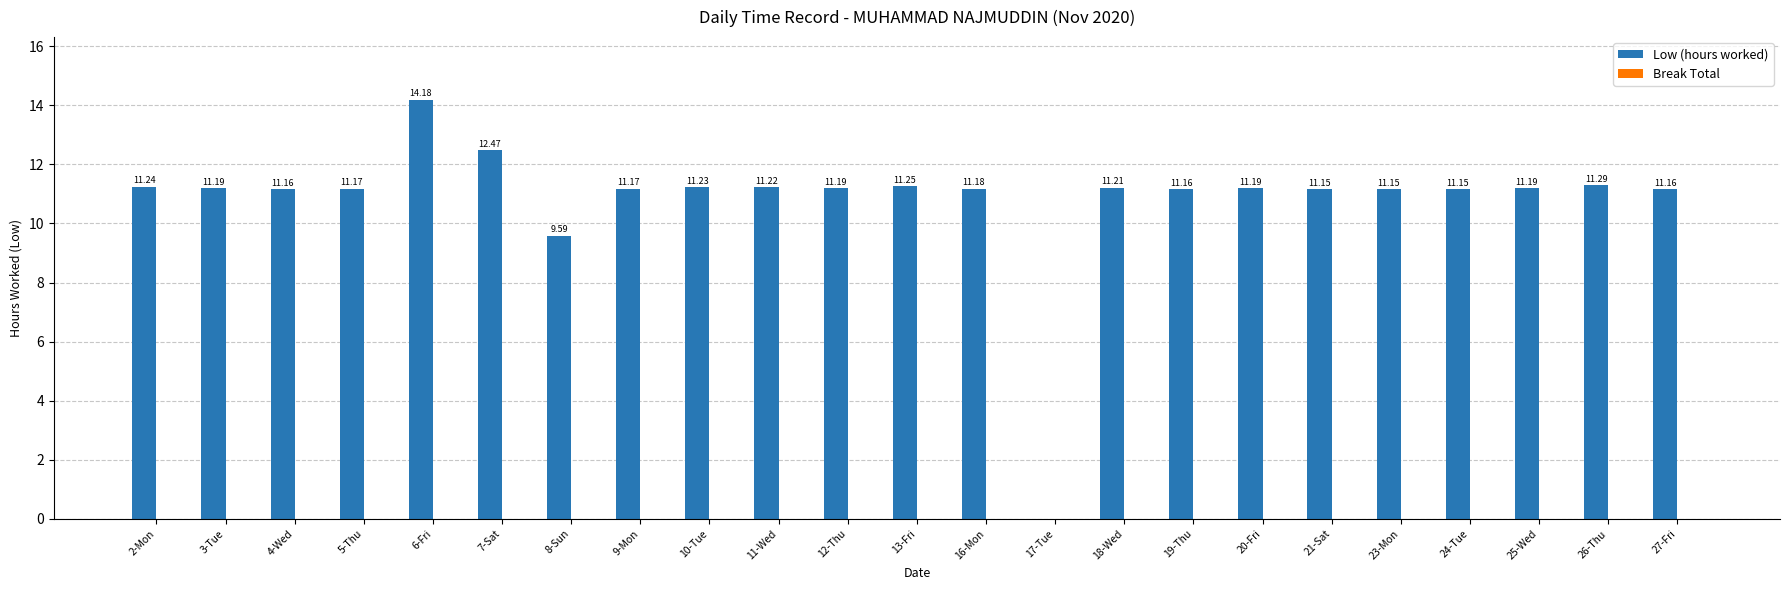

Between 4-Wed and 7-Sat, which is larger?

7-Sat